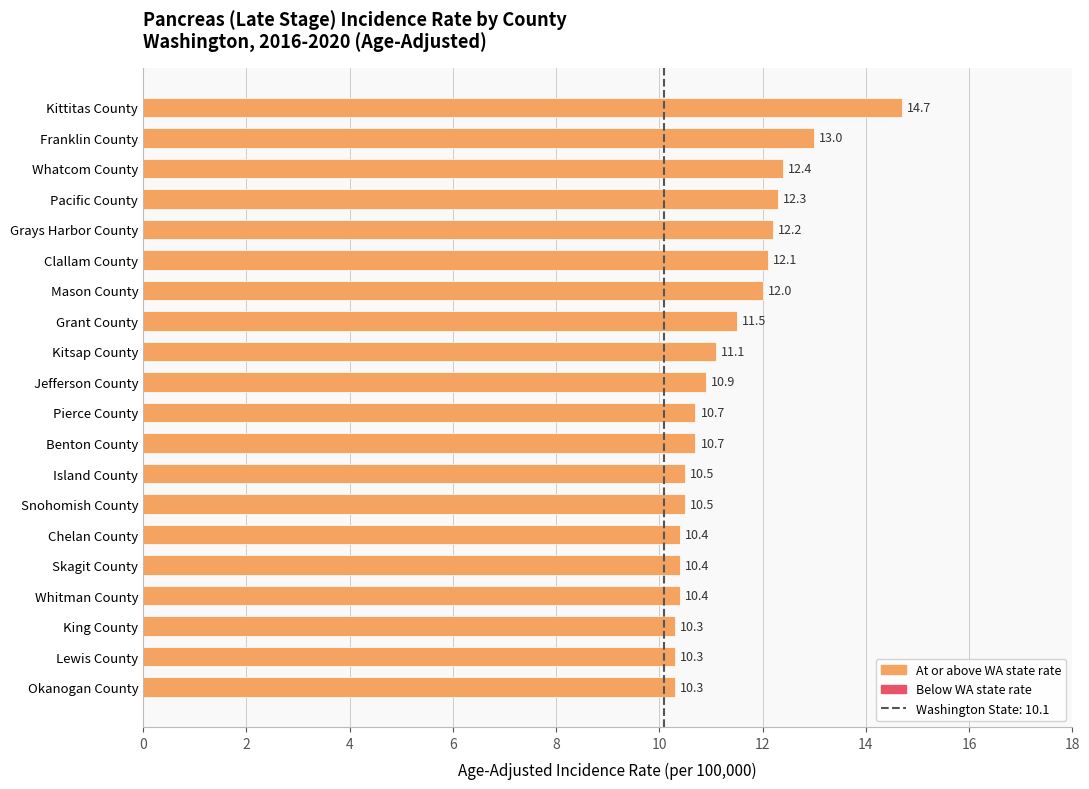

True or false: the data shows 18.7 at Snohomish County.

False